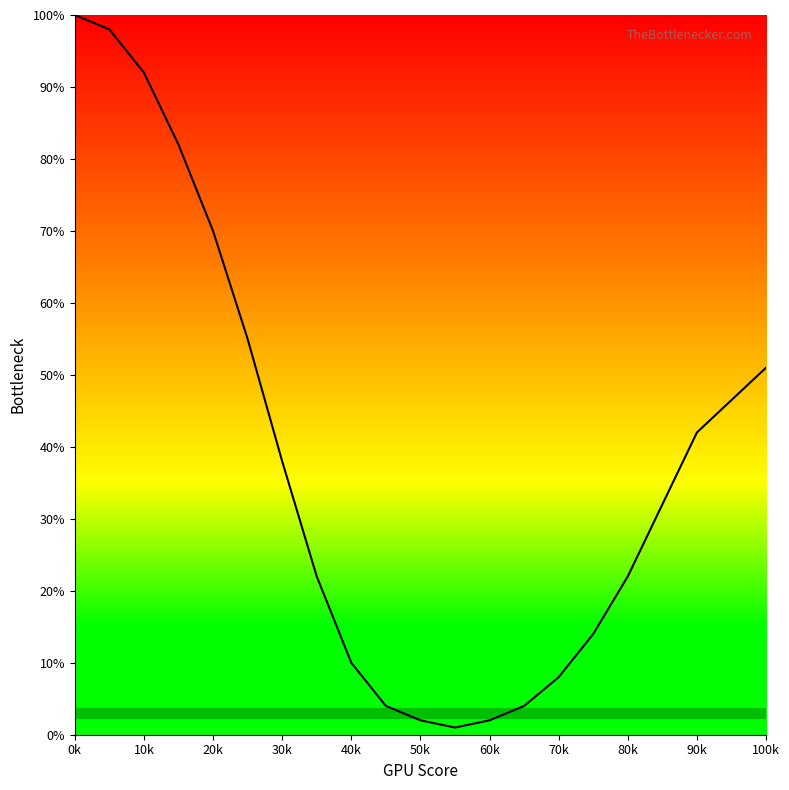

Reading left to right, what are all the values shown in this chart?

100	98	92	82	70	55	38	22	10	4	2	1	2	4	8	14	22	32	42	51